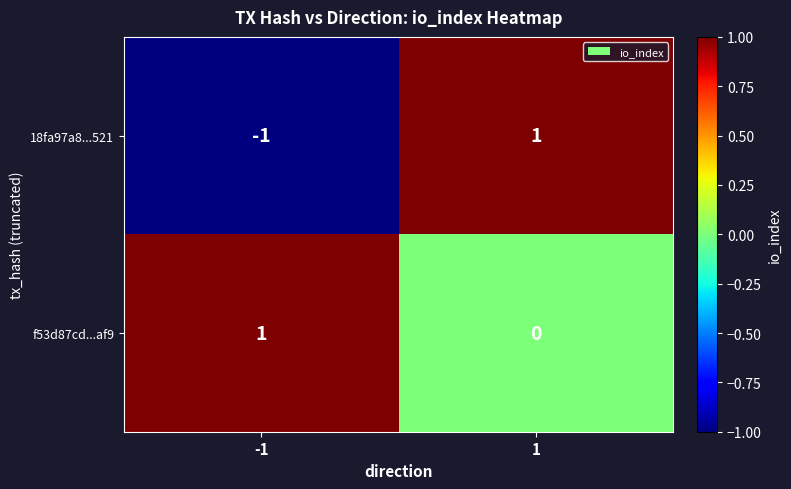

Reading left to right, transcribe all the data shown in this chart.

18fa97a8...521: -1	1
f53d87cd...af9: 1	0